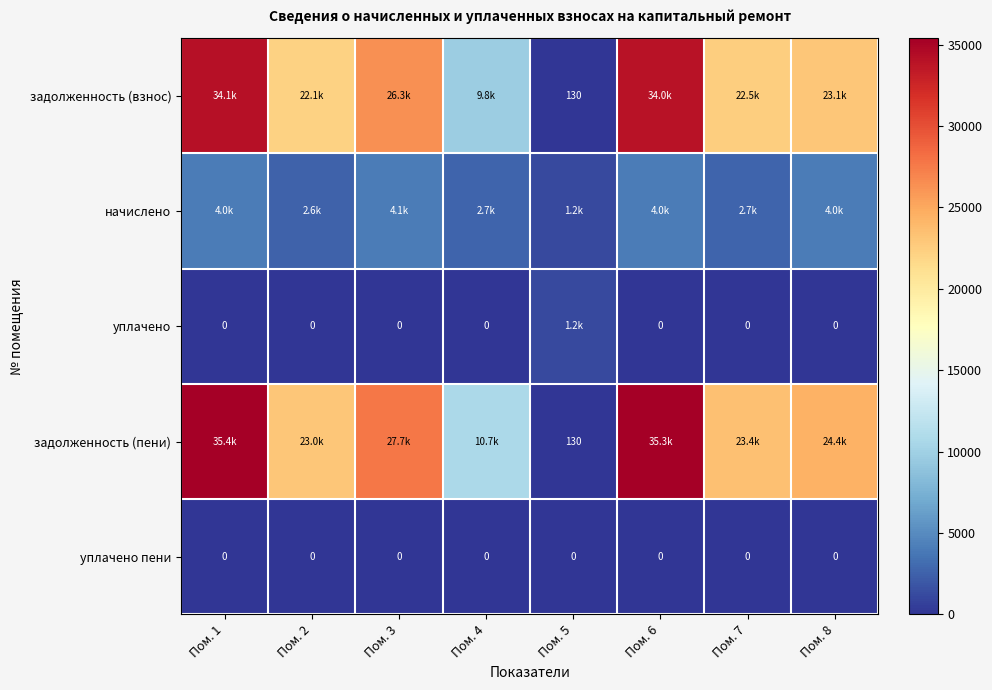

What is the difference between the second highest and minimum values in the задолженность (пени) series?

35166.7